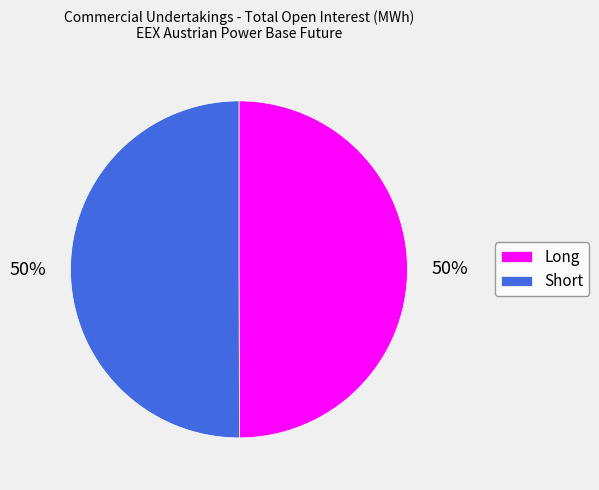

True or false: Long accounts for 44% of the total.

False